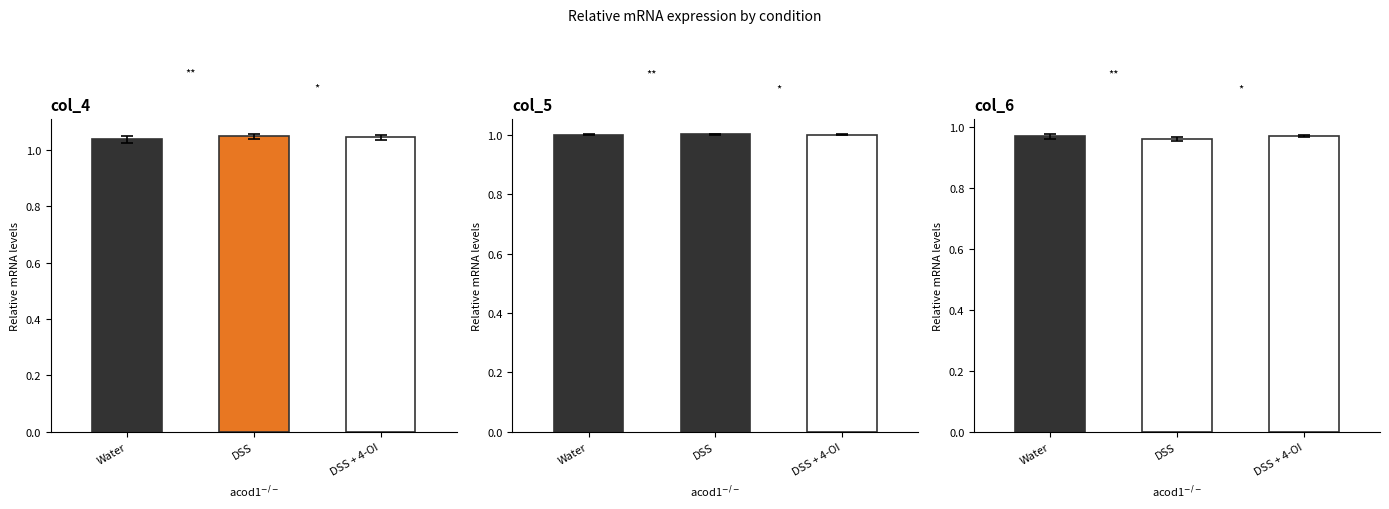

What is the sum of the col_4 values at DSS and Water?

2.1